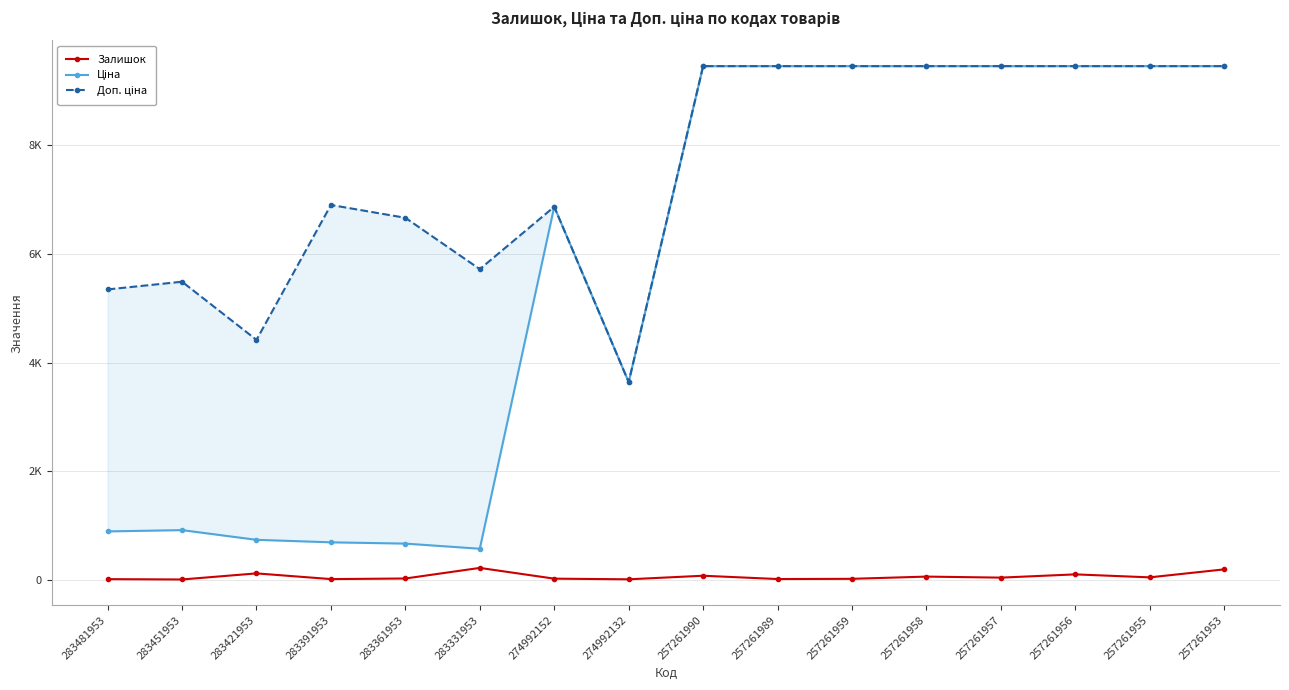

Is it true that Залишок equals 118.0 at 283421953?

True